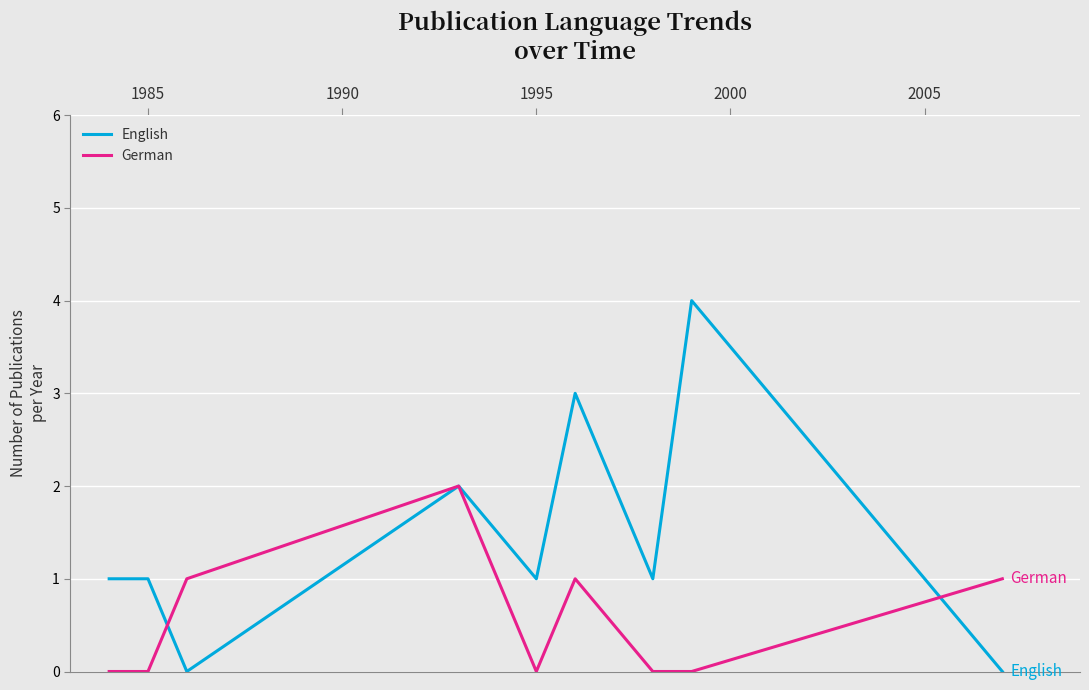

Which series has the largest range (max minus min)?

English